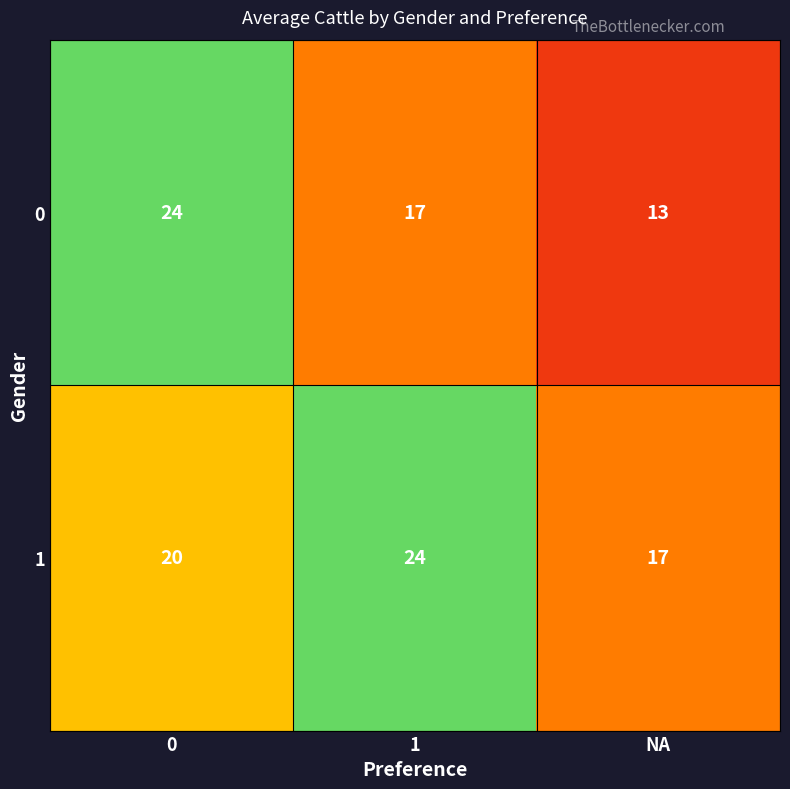

The value of 0 at NA is 18. True or false?

False